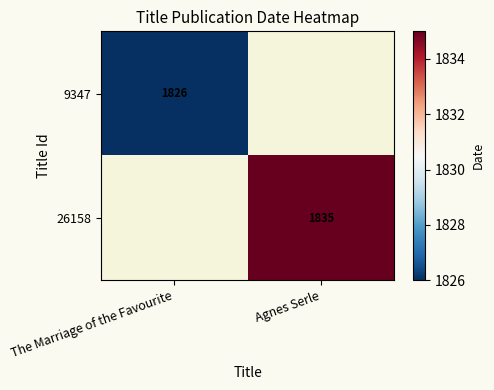

True or false: 9347 has a value of 1209.6 at The Marriage of the Favourite.

False